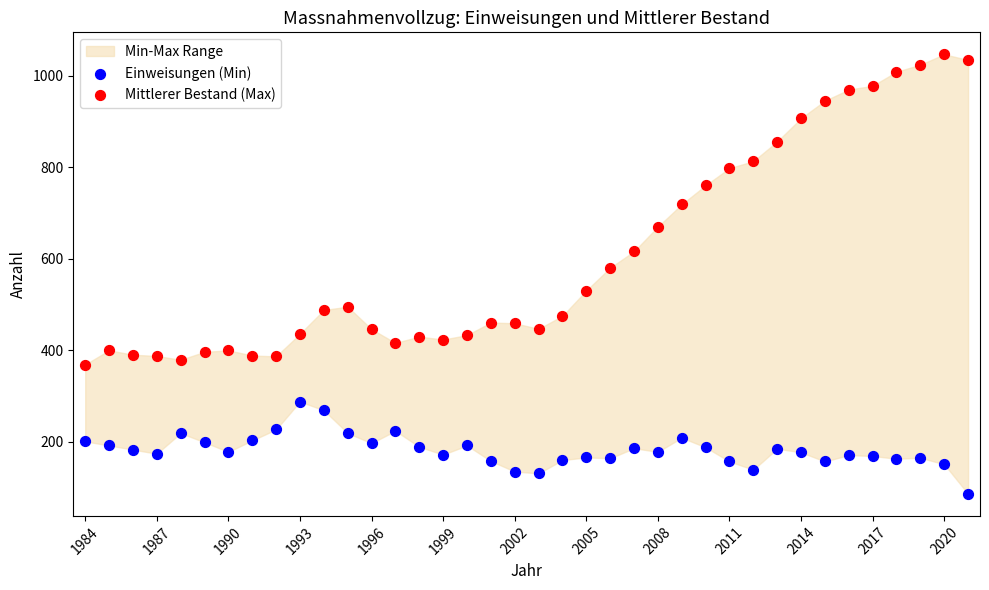

Which series has the largest Y range (max minus min)?

Mittlerer Bestand (Max)